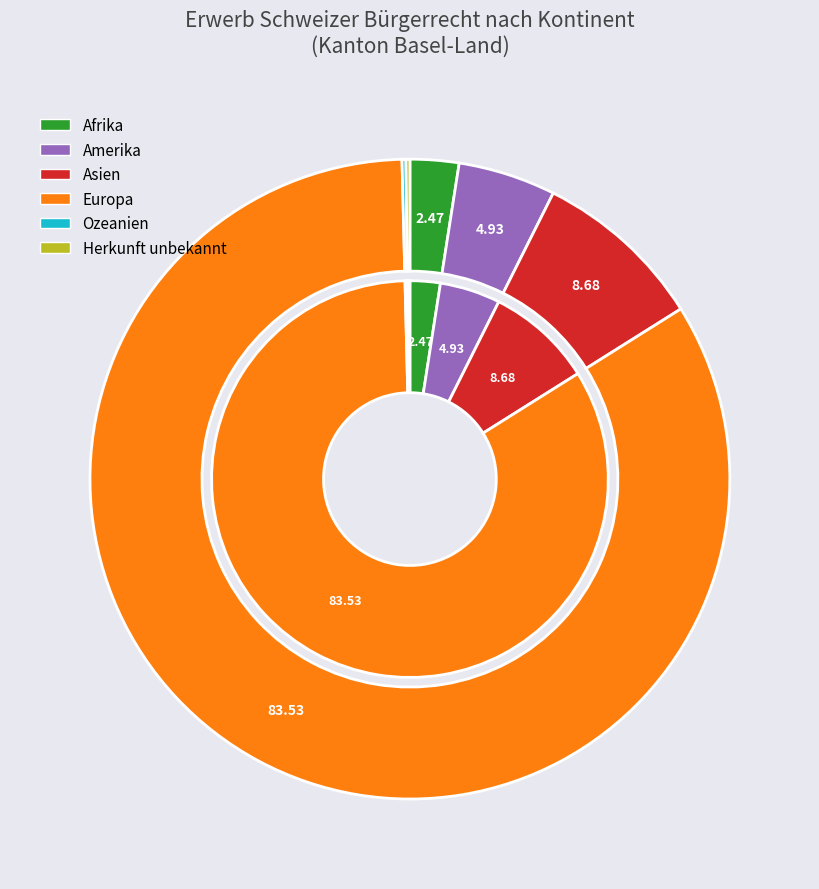

Is it true that Amerika is 1% of the pie?

False